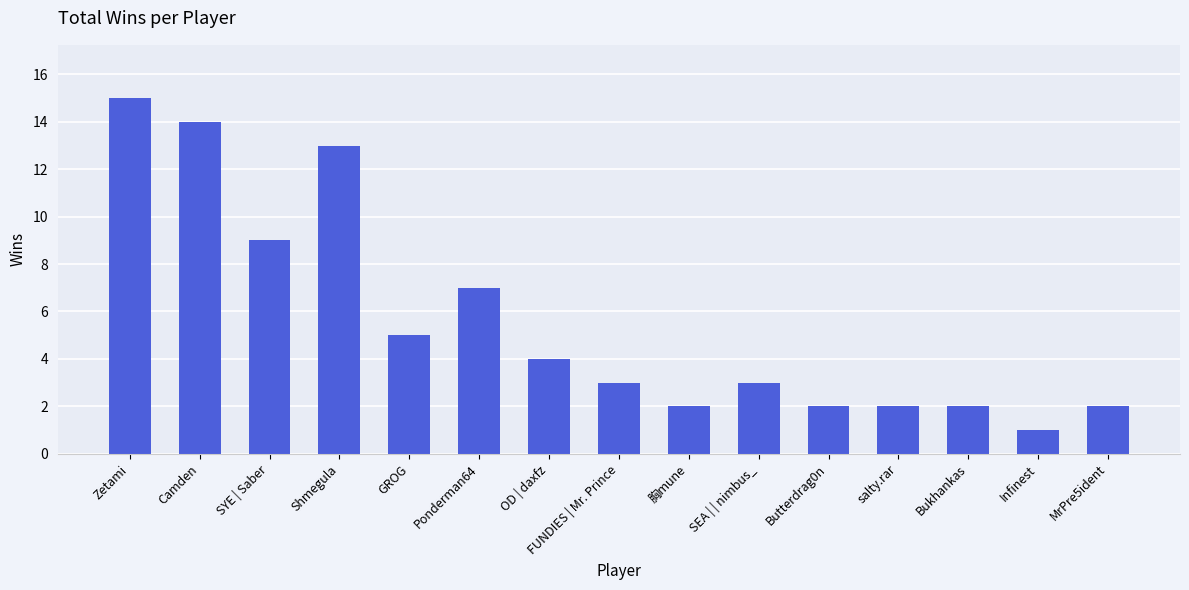

At which category does the chart reach its peak across all series?

Zetami